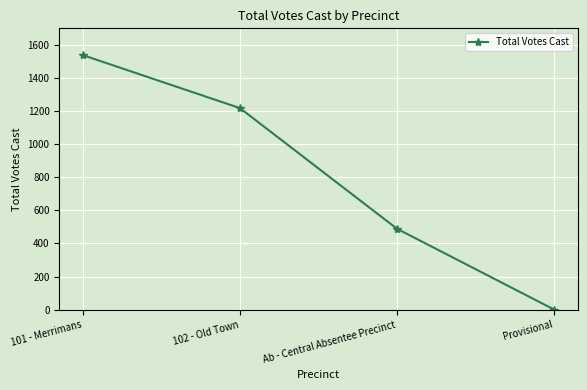

Rank the categories by value from highest to lowest.

101 - Merrimans, 102 - Old Town, Ab - Central Absentee Precinct, Provisional